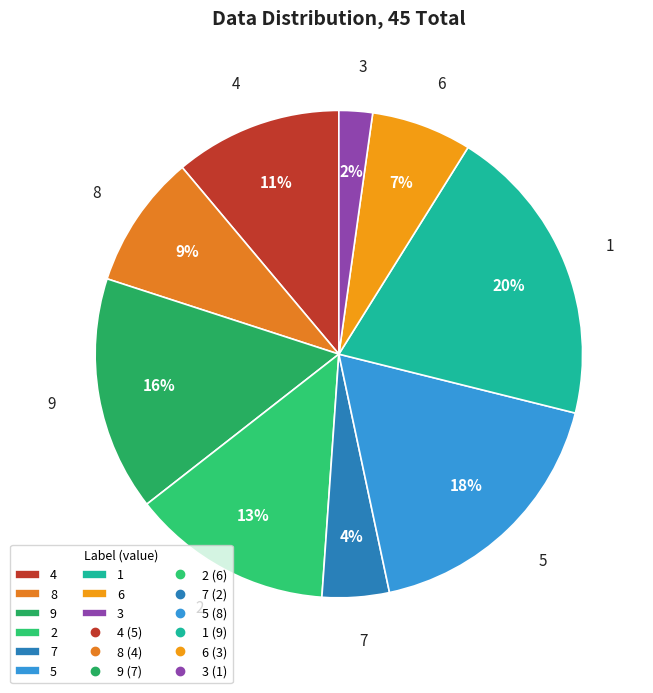

Count the number of slices in the pie.

9